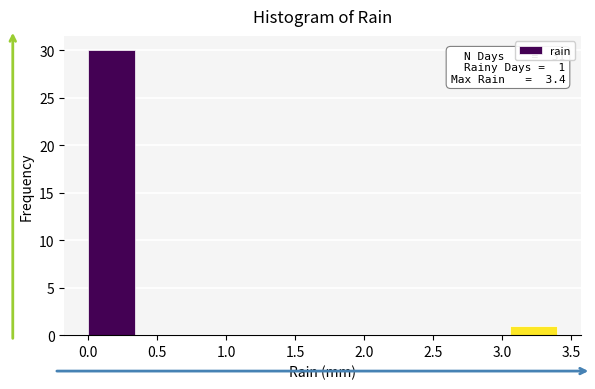

Which range on the x-axis has the tallest bar?

0.00 to 0.34